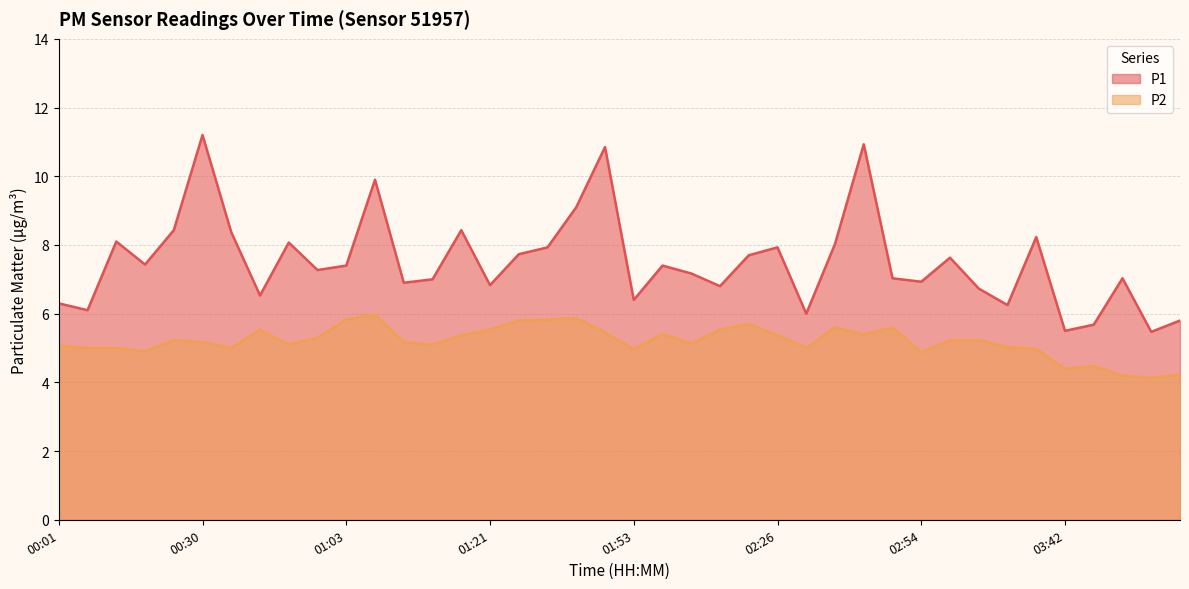

How many categories are shown in the chart?

40